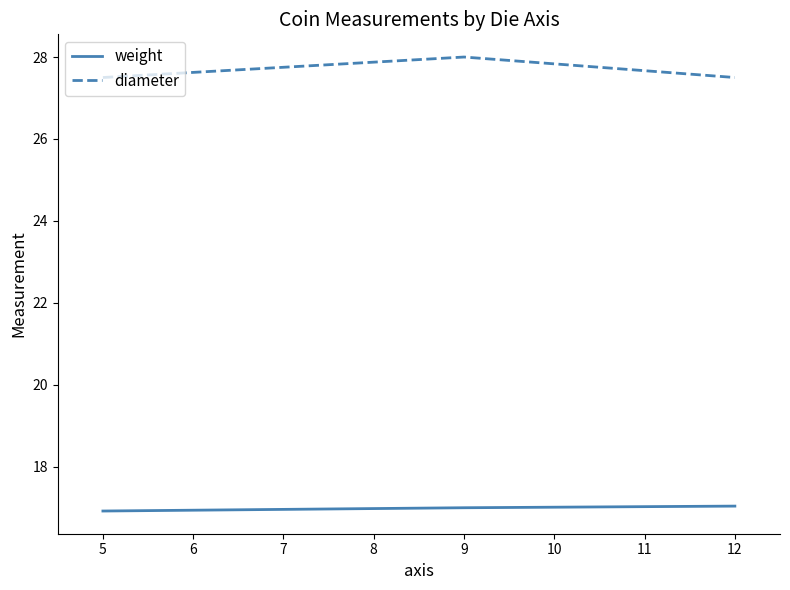

What is the difference between the maximum and minimum values in the diameter series?

0.5